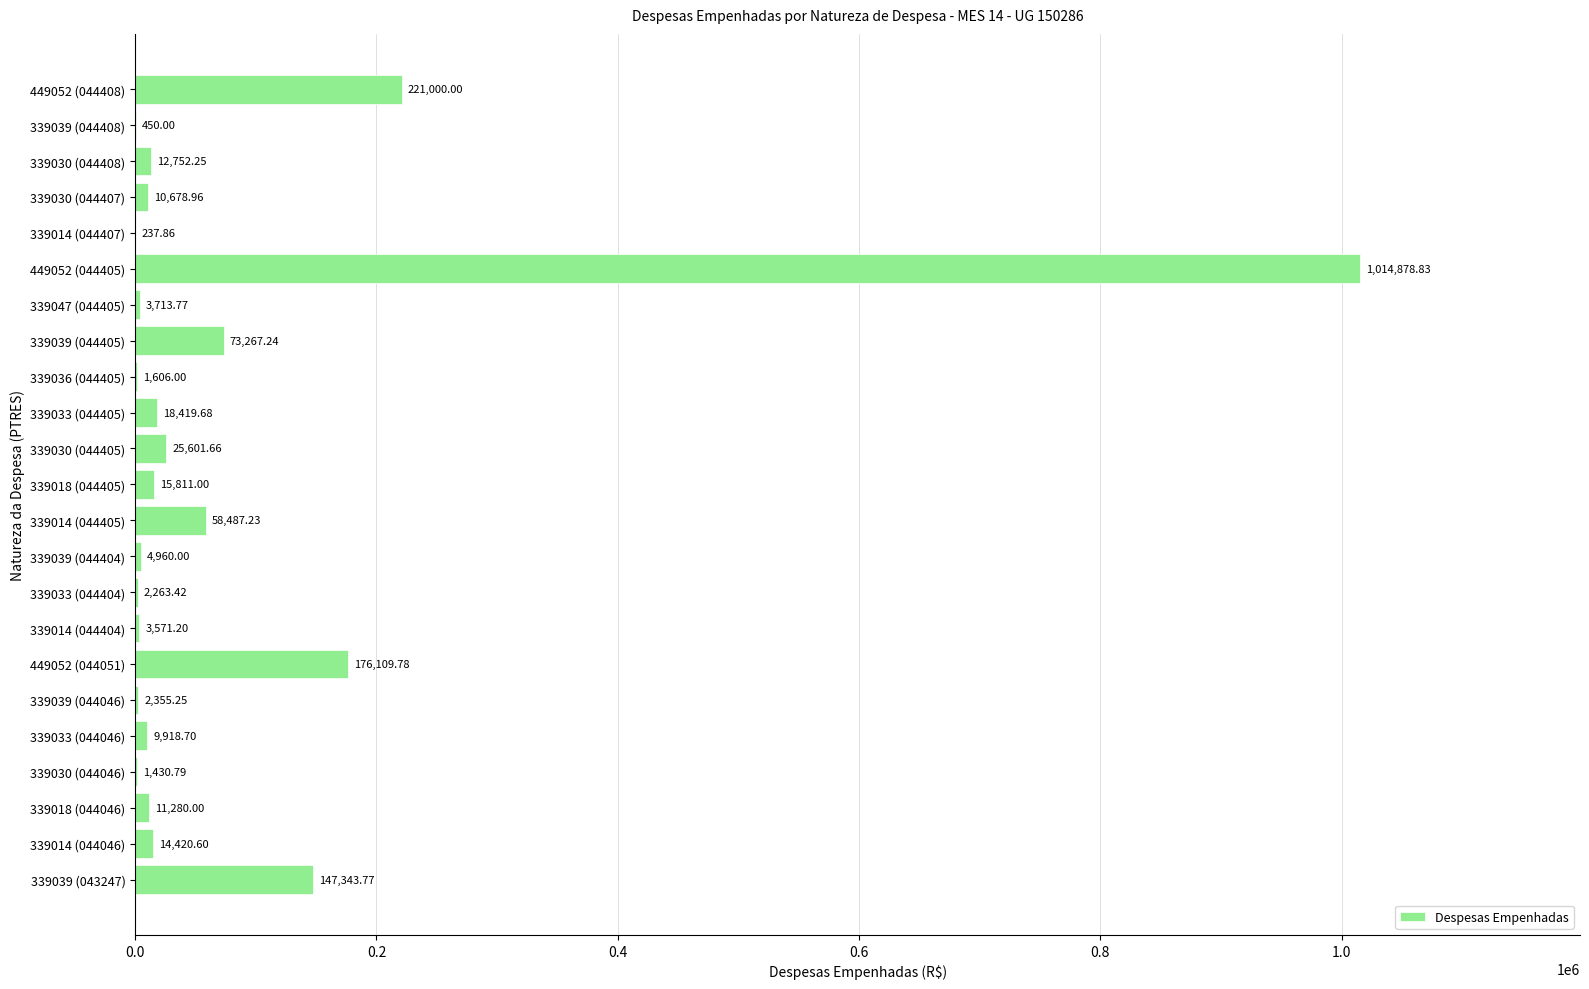

What is the ratio of the value at 339030 (044407) to the value at 339039 (044404)?

2.2